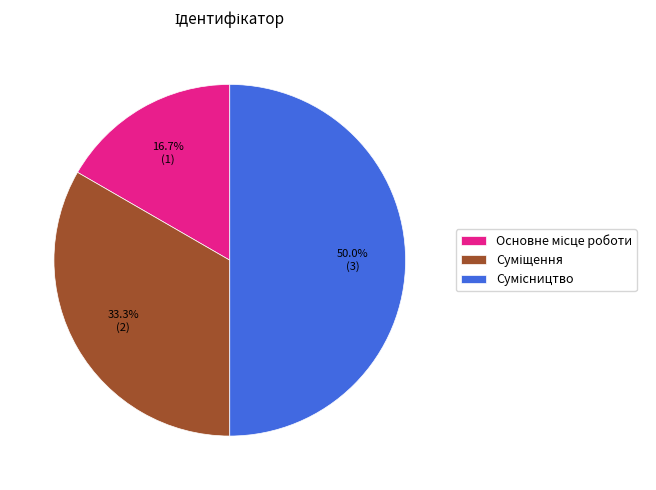

Count the number of slices in the pie.

3